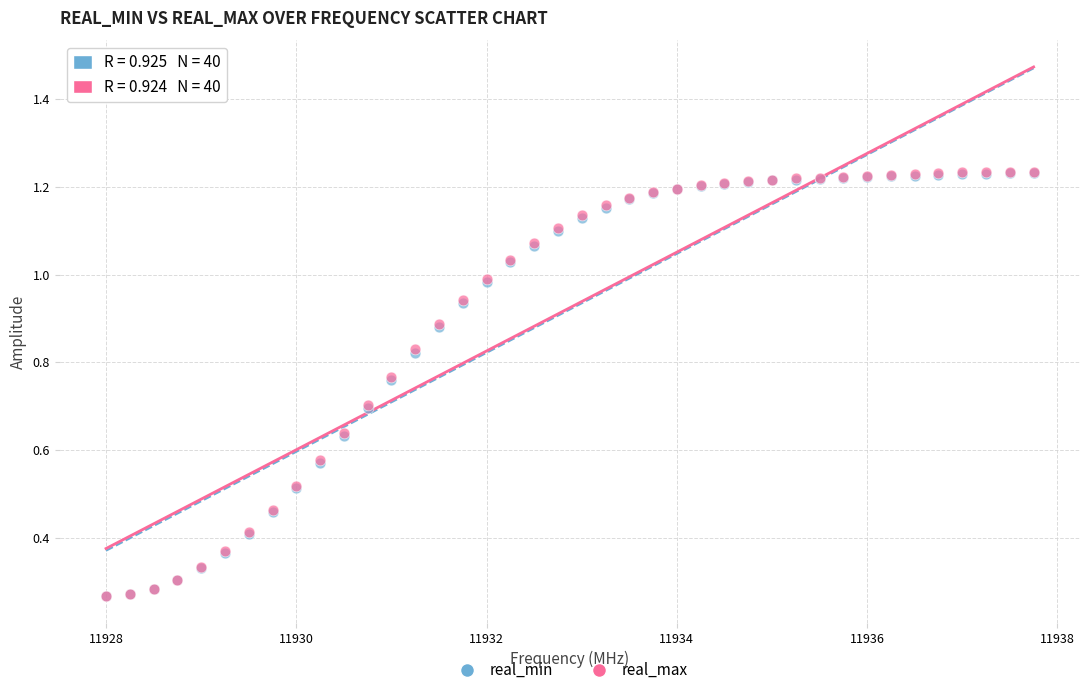

What are all the series names shown in the legend?

real_min, real_max